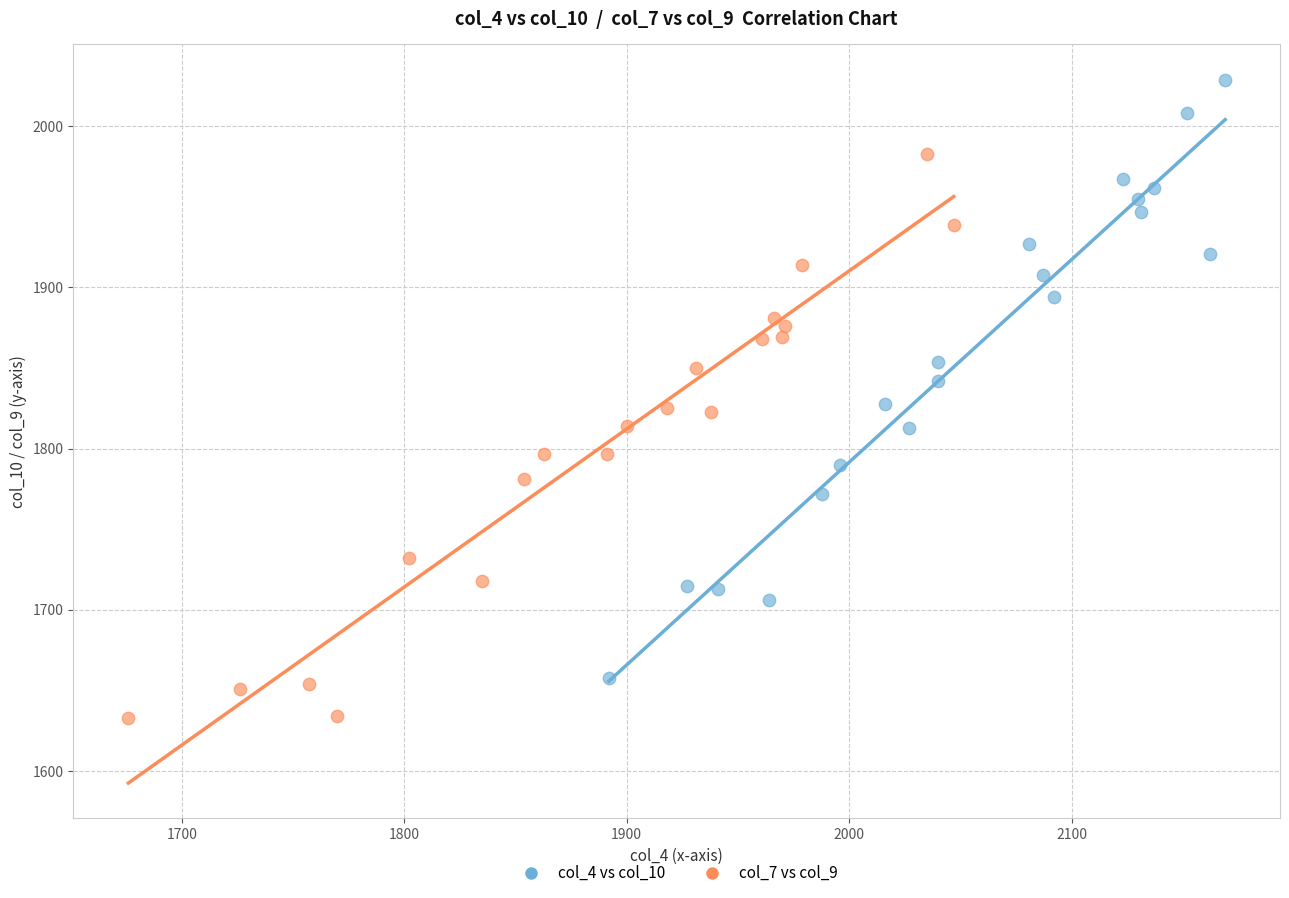

What are all the series names shown in the legend?

col_4 vs col_10, col_7 vs col_9